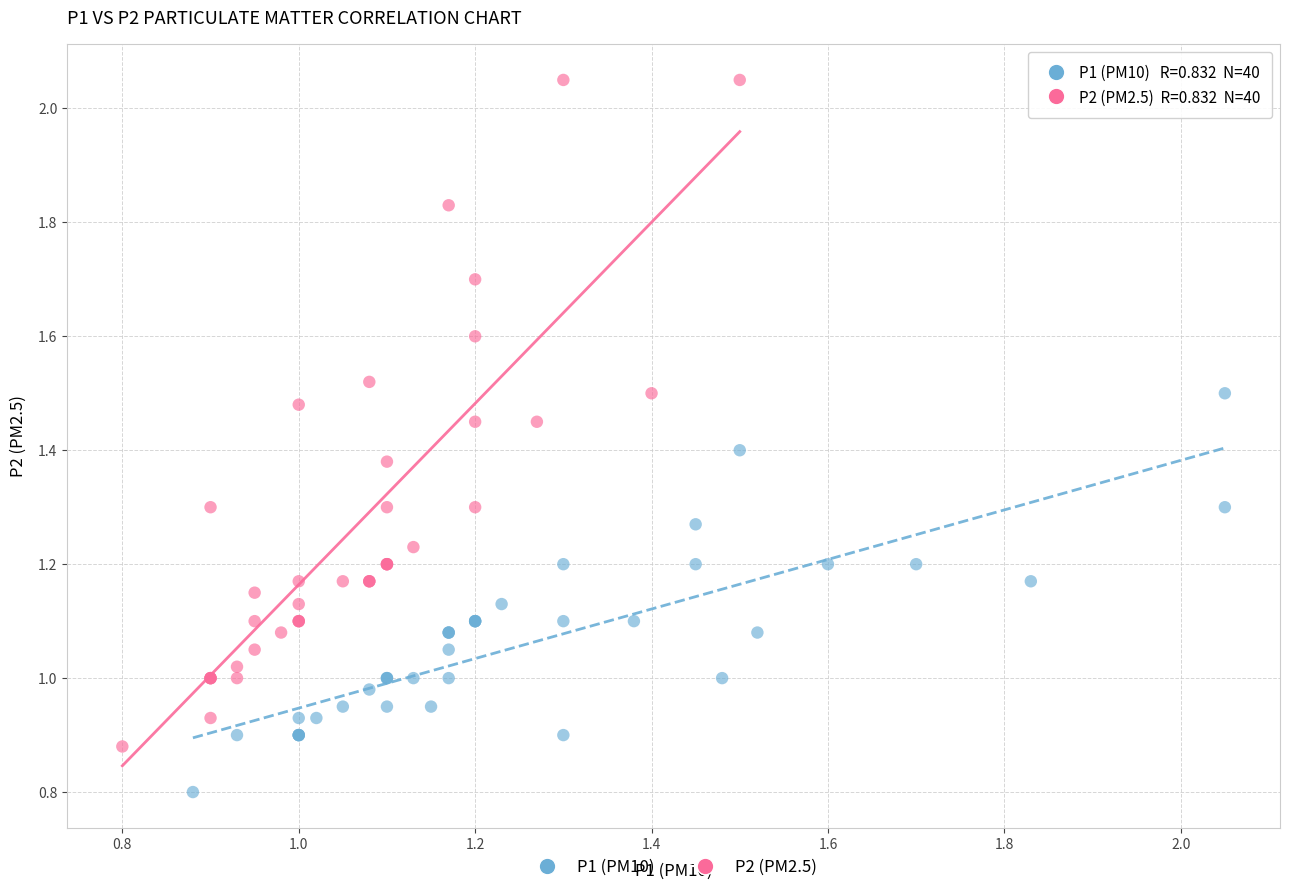

Which series contains the highest Y value?

P2 (PM2.5)